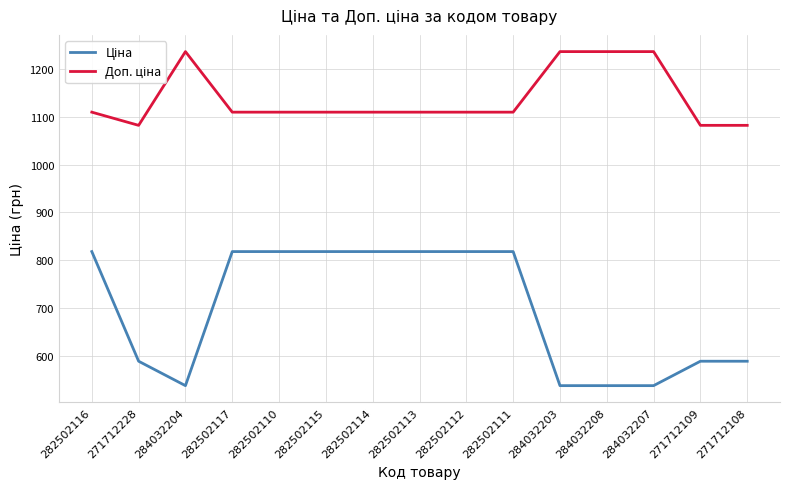

What is the difference between the highest and lowest values at 284032207?

696.4